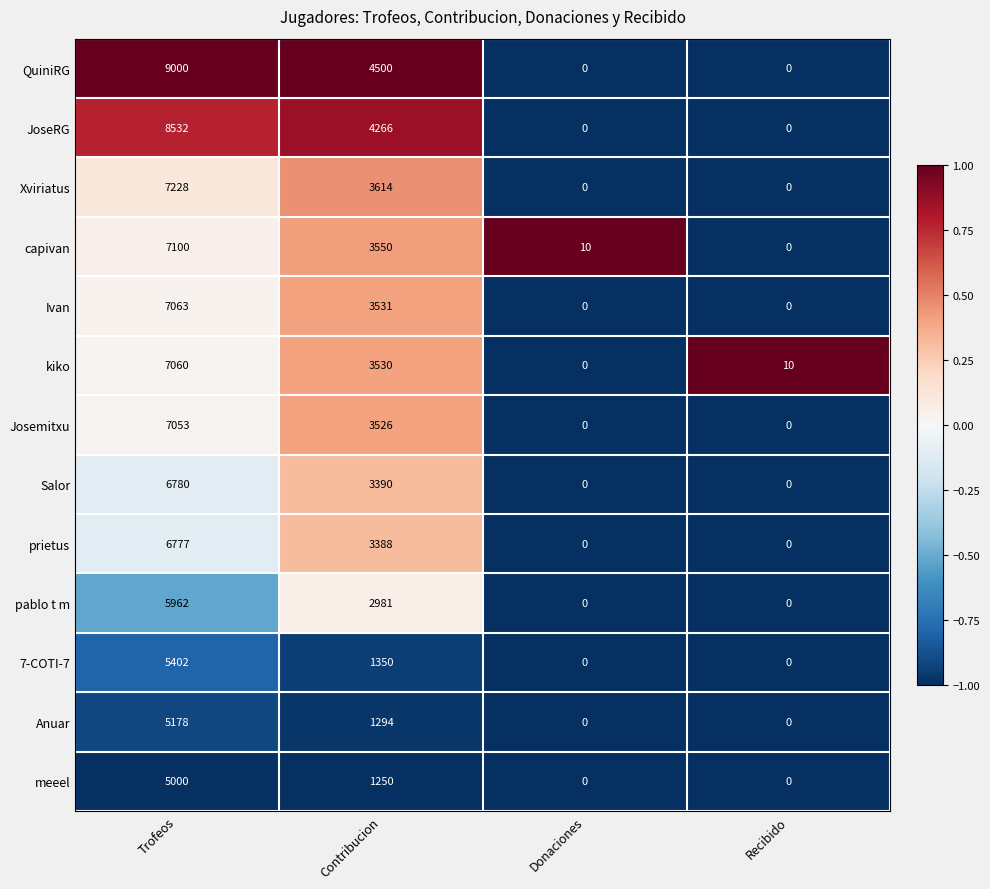

Count the Anuar values in the range 0 to 5178.

4